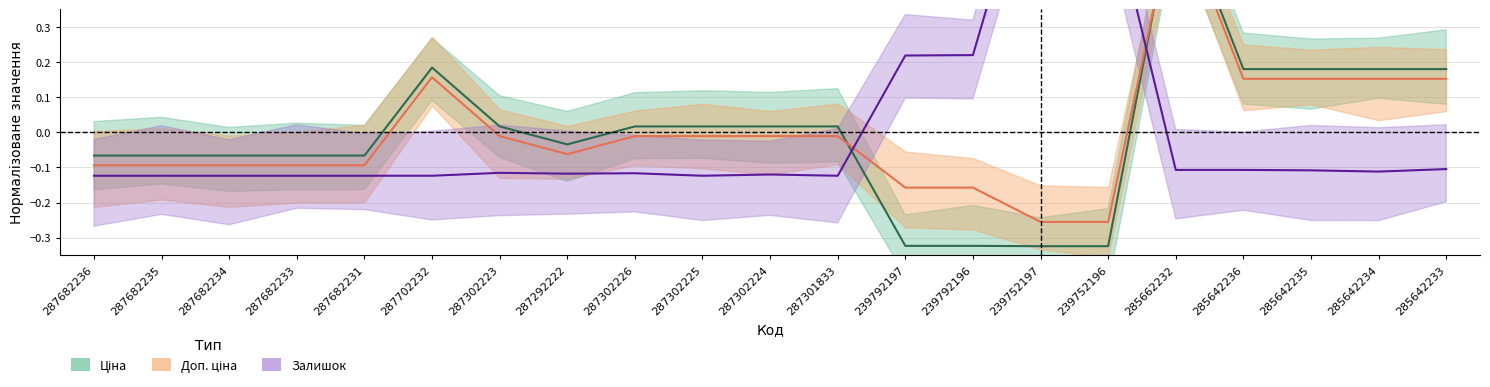

Between 287682234 and 287302224, which series saw the biggest shift?

Ціна